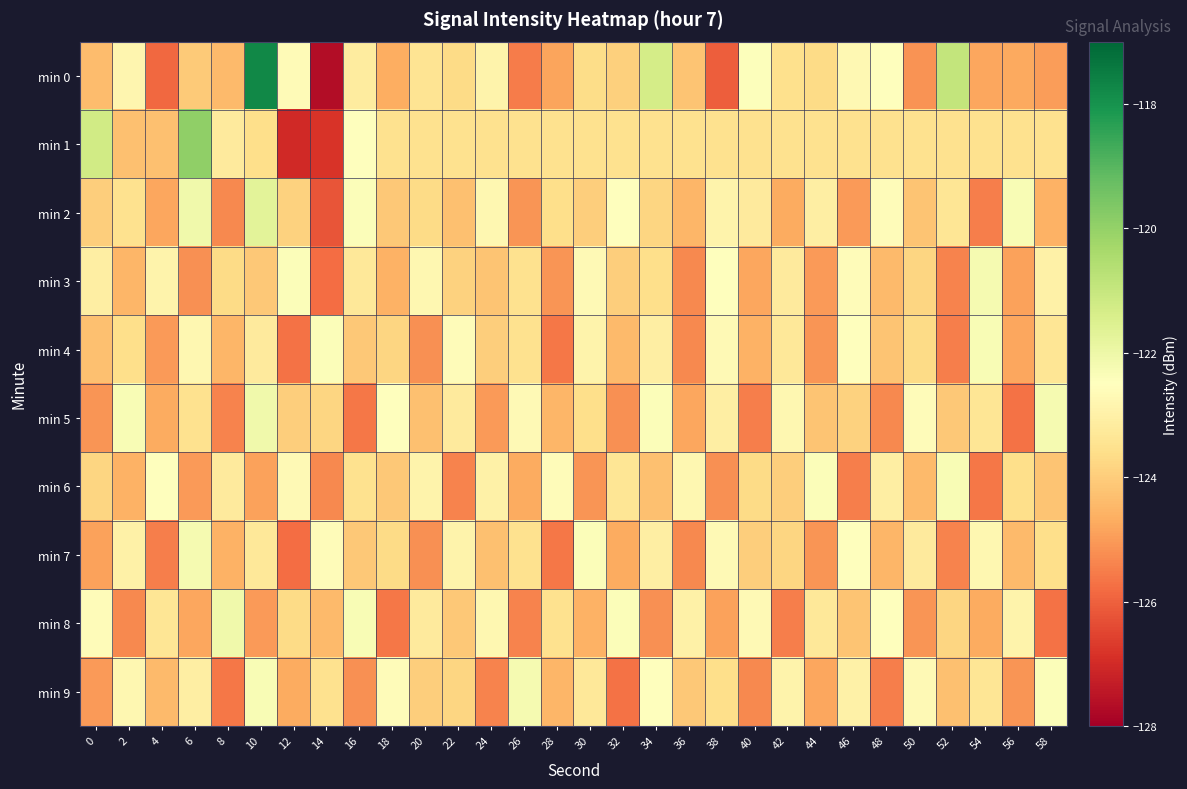

Reading left to right, extract all data points from this chart.

min 0: 0=-124.4	2=-122.8	4=-125.9	6=-124.1	8=-124.4	10=-117.8	12=-122.7	14=-127.7	16=-123.2	18=-124.7	20=-123.4	22=-123.7	24=-122.9	26=-125.5	28=-124.8	30=-123.6	32=-124.0	34=-121.3	36=-124.2	38=-126.0	40=-122.4	42=-123.6	44=-123.7	46=-122.7	48=-122.5	50=-125.2	52=-120.9	54=-124.8	56=-124.7	58=-125.0
min 1: 0=-121.2	2=-124.3	4=-124.3	6=-119.9	8=-123.2	10=-123.6	12=-127.0	14=-126.8	16=-122.5	18=-123.5	20=-123.5	22=-123.5	24=-123.5	26=-123.5	28=-123.5	30=-123.5	32=-123.5	34=-123.5	36=-123.5	38=-123.5	40=-123.5	42=-123.5	44=-123.5	46=-123.5	48=-123.5	50=-123.5	52=-123.5	54=-123.5	56=-123.5	58=-123.5
min 2: 0=-124.0	2=-123.5	4=-124.8	6=-122.1	8=-125.3	10=-121.7	12=-123.9	14=-126.2	16=-122.4	18=-124.1	20=-123.7	22=-124.3	24=-122.8	26=-125.1	28=-123.6	30=-124.0	32=-122.5	34=-123.8	36=-124.5	38=-122.9	40=-123.2	42=-124.7	44=-123.1	46=-125.0	48=-122.6	50=-124.2	52=-123.4	54=-125.5	56=-122.3	58=-124.6
min 3: 0=-123.1	2=-124.5	4=-122.9	6=-125.2	8=-123.7	10=-124.1	12=-122.4	14=-125.8	16=-123.3	18=-124.6	20=-122.8	22=-123.9	24=-124.2	26=-123.5	28=-125.1	30=-122.7	32=-124.0	34=-123.6	36=-125.3	38=-122.5	40=-124.8	42=-123.2	44=-125.0	46=-122.6	48=-124.4	50=-123.8	52=-125.4	54=-122.2	56=-124.9	58=-123.0
min 4: 0=-124.3	2=-123.6	4=-125.0	6=-122.8	8=-124.5	10=-123.2	12=-125.7	14=-122.4	16=-124.1	18=-123.8	20=-125.2	22=-122.6	24=-124.0	26=-123.5	28=-125.6	30=-122.9	32=-124.4	34=-123.1	36=-125.3	38=-122.7	40=-124.6	42=-123.3	44=-125.1	46=-122.5	48=-124.2	50=-123.7	52=-125.5	54=-122.3	56=-124.8	58=-123.4
min 5: 0=-125.1	2=-122.3	4=-124.7	6=-123.5	8=-125.4	10=-122.1	12=-124.0	14=-123.8	16=-125.6	18=-122.5	20=-124.3	22=-123.2	24=-125.0	26=-122.7	28=-124.5	30=-123.6	32=-125.2	34=-122.4	36=-124.8	38=-123.1	40=-125.5	42=-122.8	44=-124.2	46=-123.9	48=-125.3	50=-122.6	52=-124.1	54=-123.4	56=-125.7	58=-122.2
min 6: 0=-123.8	2=-124.6	4=-122.5	6=-125.0	8=-123.2	10=-124.9	12=-122.7	14=-125.3	16=-123.5	18=-124.1	20=-122.9	22=-125.4	24=-123.0	26=-124.7	28=-122.6	30=-125.1	32=-123.4	34=-124.3	36=-122.8	38=-125.2	40=-123.7	42=-124.0	44=-122.4	46=-125.5	48=-123.1	50=-124.4	52=-122.3	54=-125.6	56=-123.6	58=-124.2
min 7: 0=-124.9	2=-123.0	4=-125.5	6=-122.2	8=-124.6	10=-123.3	12=-125.8	14=-122.6	16=-124.1	18=-123.7	20=-125.2	22=-122.9	24=-124.3	26=-123.5	28=-125.6	30=-122.4	32=-124.7	34=-123.1	36=-125.3	38=-122.7	40=-124.0	42=-123.8	44=-125.1	46=-122.5	48=-124.5	50=-123.2	52=-125.4	54=-122.8	56=-124.4	58=-123.6
min 8: 0=-122.6	2=-125.3	4=-123.4	6=-124.8	8=-122.1	10=-125.0	12=-123.7	14=-124.4	16=-122.3	18=-125.6	20=-123.2	22=-124.1	24=-122.8	26=-125.4	28=-123.5	30=-124.6	32=-122.4	34=-125.2	36=-123.0	38=-124.9	40=-122.7	42=-125.5	44=-123.3	46=-124.2	48=-122.5	50=-125.1	52=-123.8	54=-124.7	56=-122.9	58=-125.7
min 9: 0=-125.0	2=-122.8	4=-124.4	6=-123.1	8=-125.6	10=-122.3	12=-124.7	14=-123.5	16=-125.2	18=-122.6	20=-124.0	22=-123.8	24=-125.4	26=-122.2	28=-124.5	30=-123.3	32=-125.7	34=-122.5	36=-124.1	38=-123.6	40=-125.3	42=-122.9	44=-124.8	46=-123.0	48=-125.5	50=-122.7	52=-124.3	54=-123.4	56=-125.1	58=-122.4